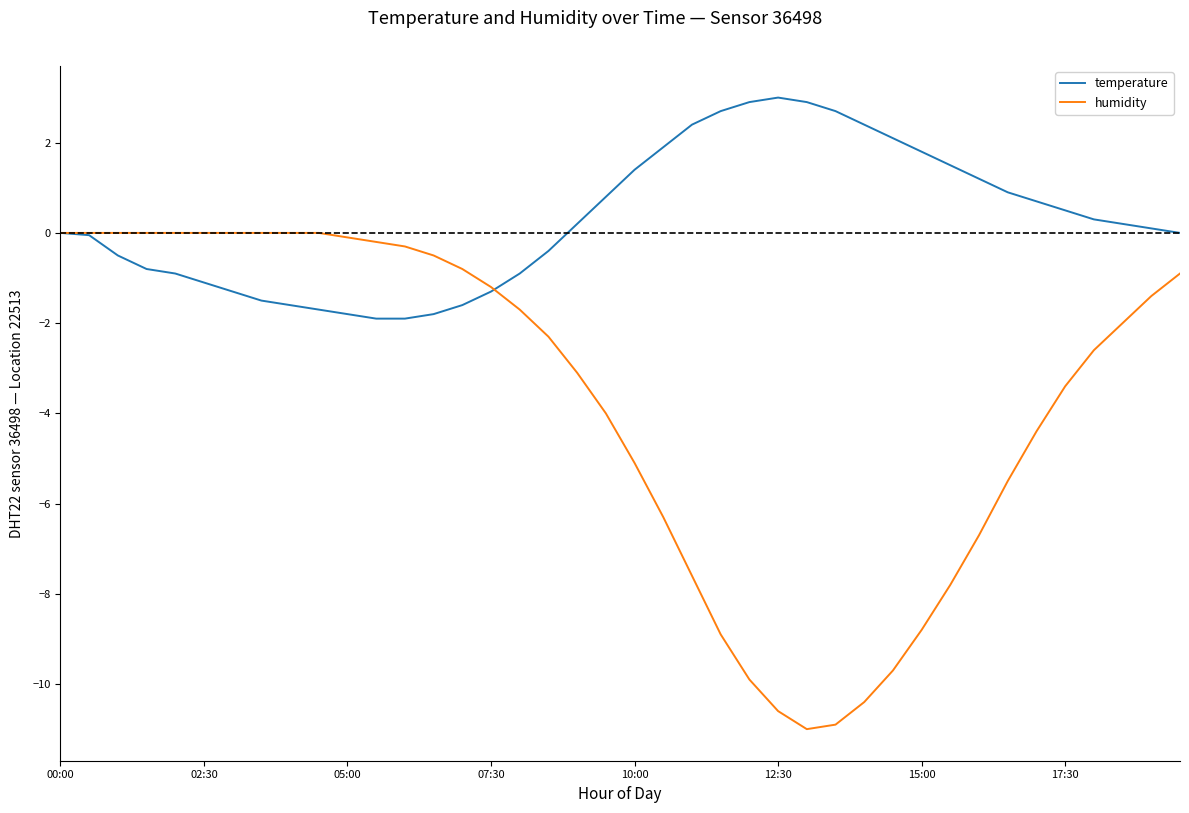

Which series has the largest total across all categories?

temperature